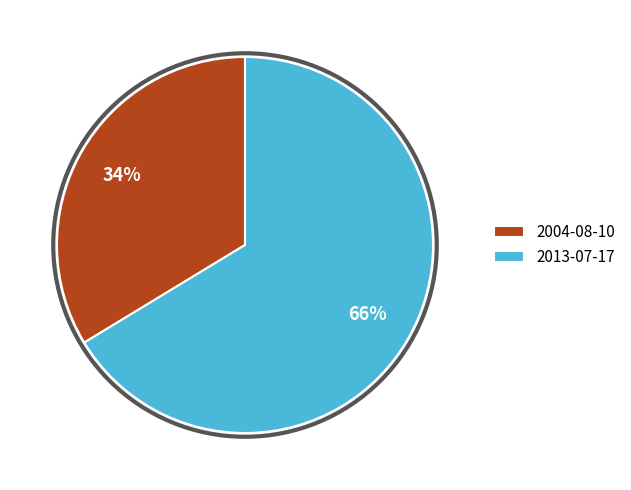

To the nearest percent, what percentage of the pie is 2004-08-10?

34%